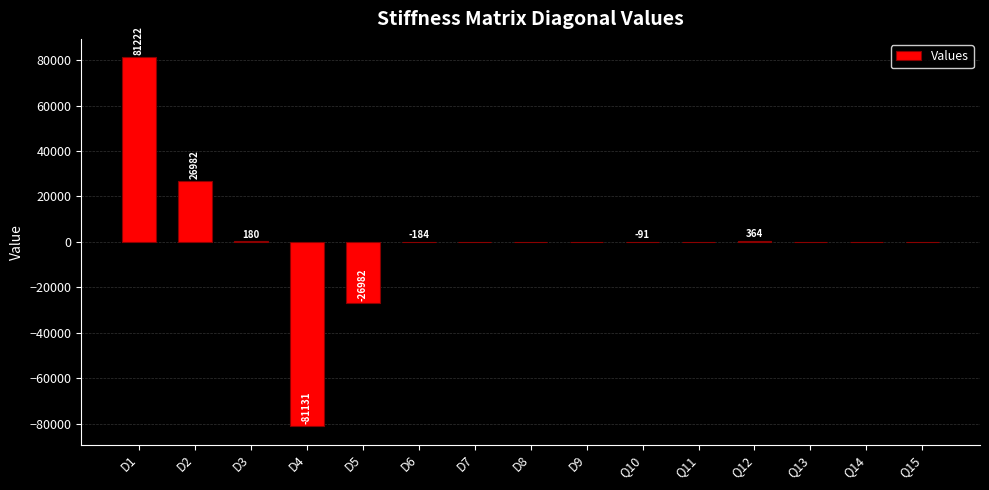

What is the maximum value shown in the chart?

81221.9